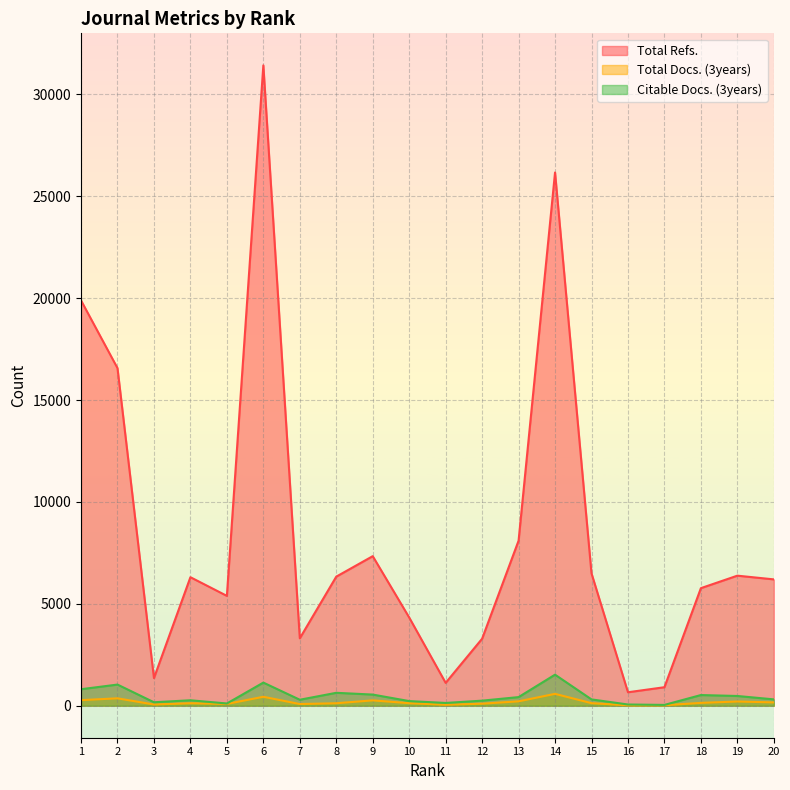

List the labels in order of Total Refs. value, largest first.

6, 14, 1, 2, 13, 9, 15, 19, 8, 4, 20, 18, 5, 10, 7, 12, 3, 11, 17, 16